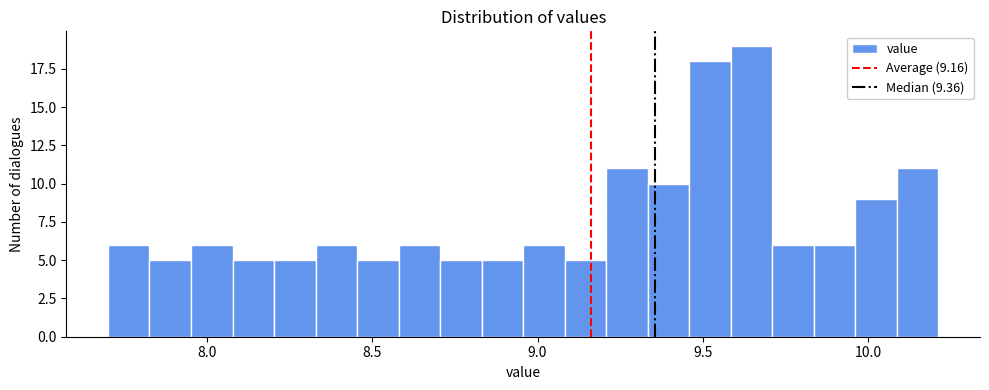

Around what value on the x-axis is the tallest bar? Give the approximate position of its centre, as read against the axis.

9.65